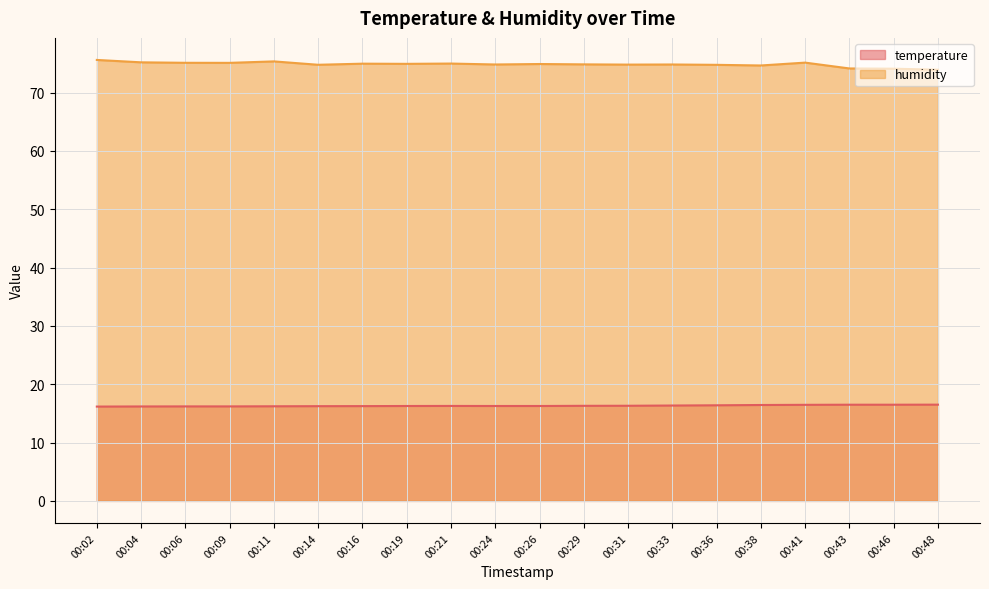

How many lines are shown in the chart?

2